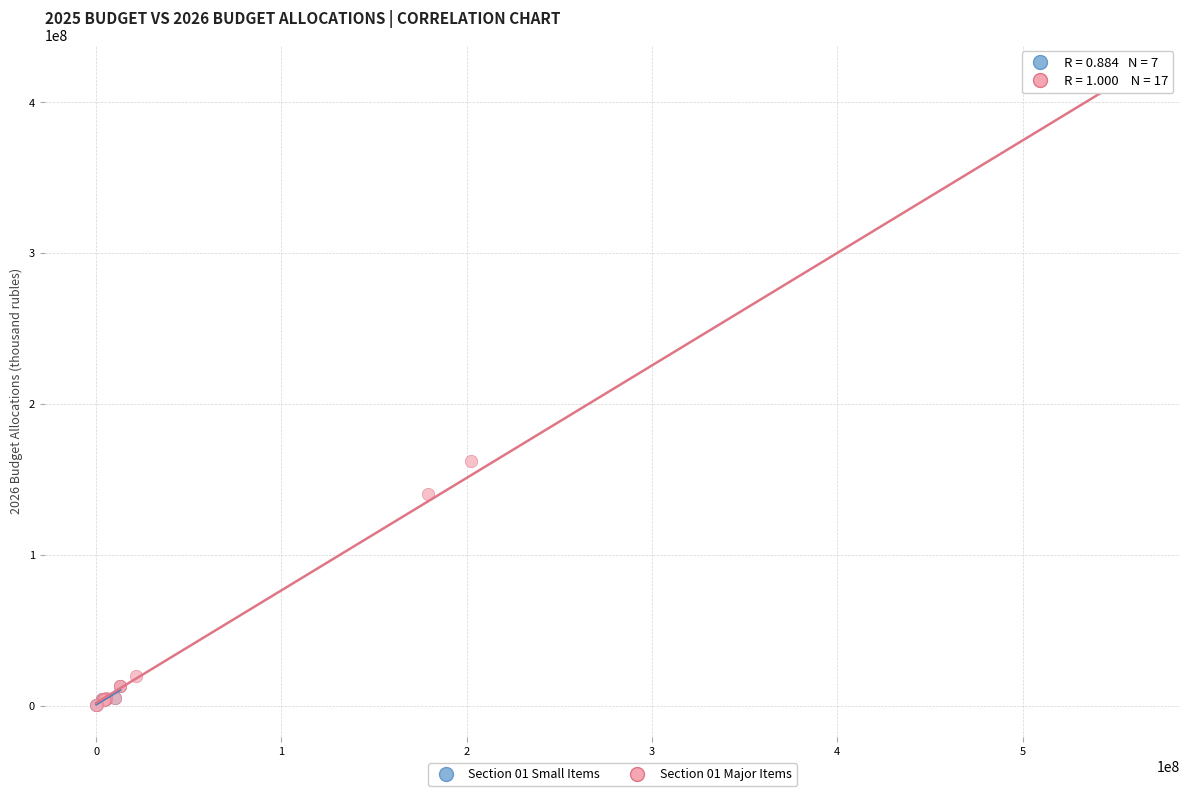

Which series has the widest spread of Y values?

Section 01 Major Items